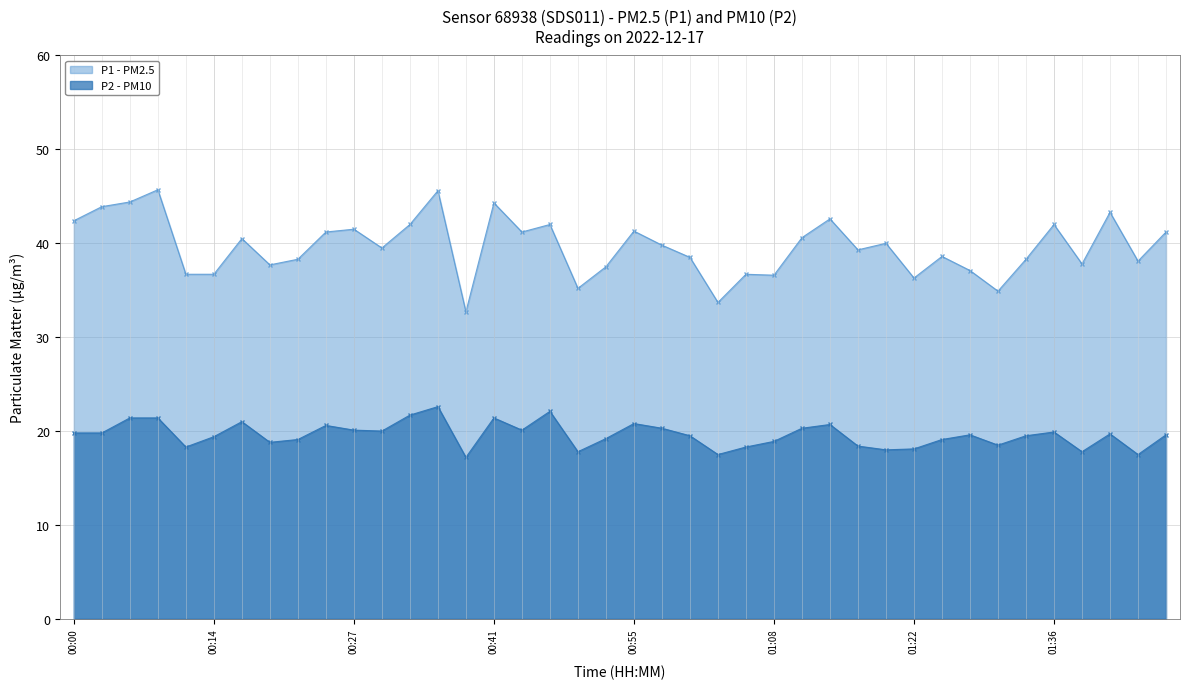

How many data points in P2 are above 19?

27